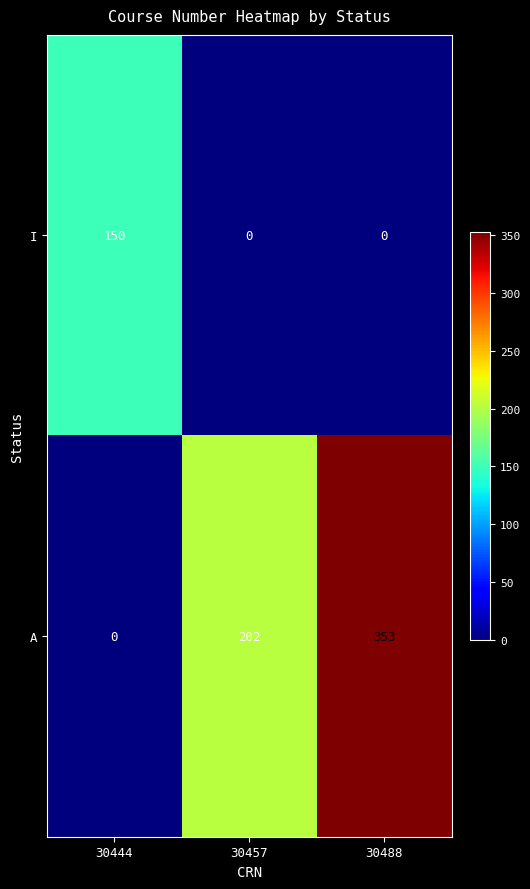

Rank the series by their average value, from lowest to highest.

I, A